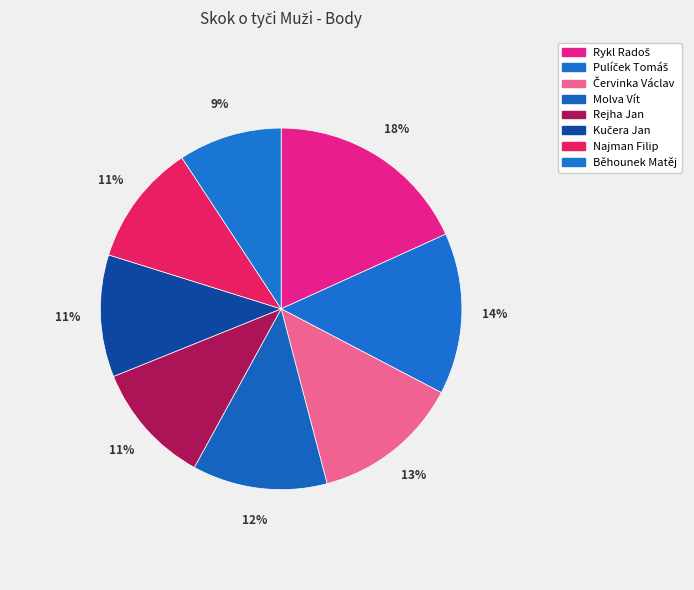

Which slice is the largest?

Rykl Radoš